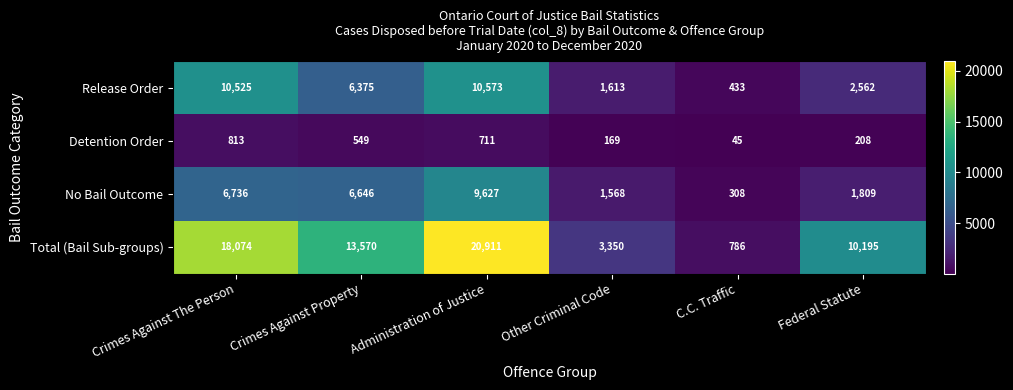

The value of No Bail Outcome at Crimes Against The Person is 6736. True or false?

True